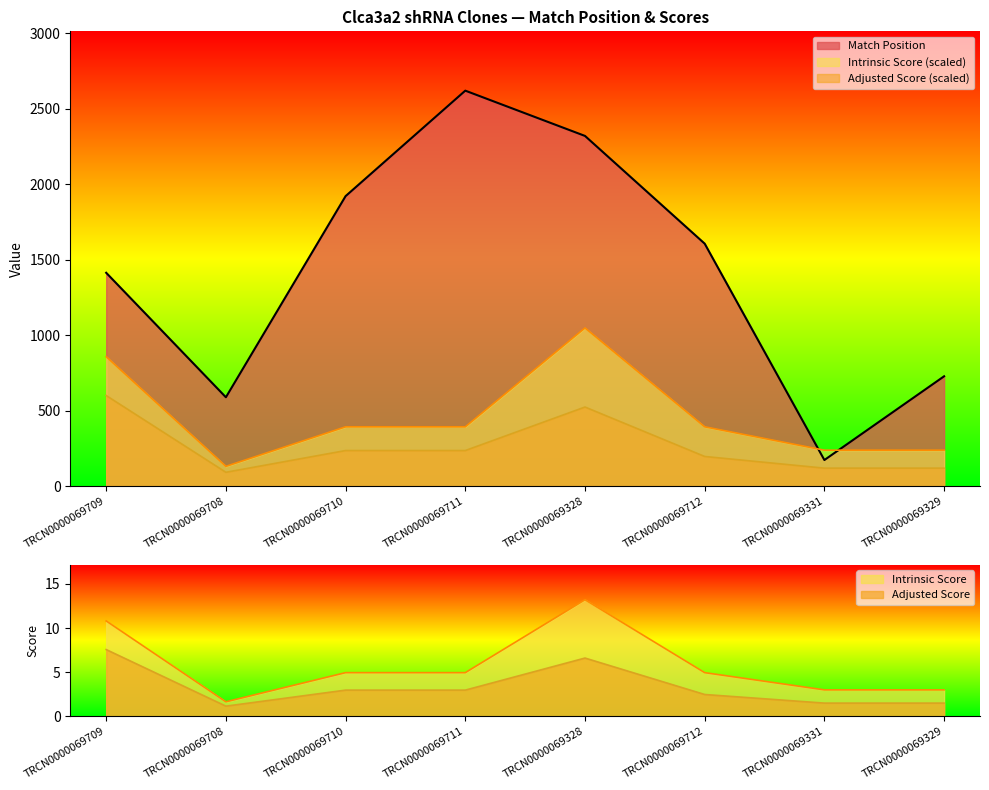

Rank the series at TRCN0000069711 from highest to lowest value.

Match Position, Intrinsic Score, Adjusted Score